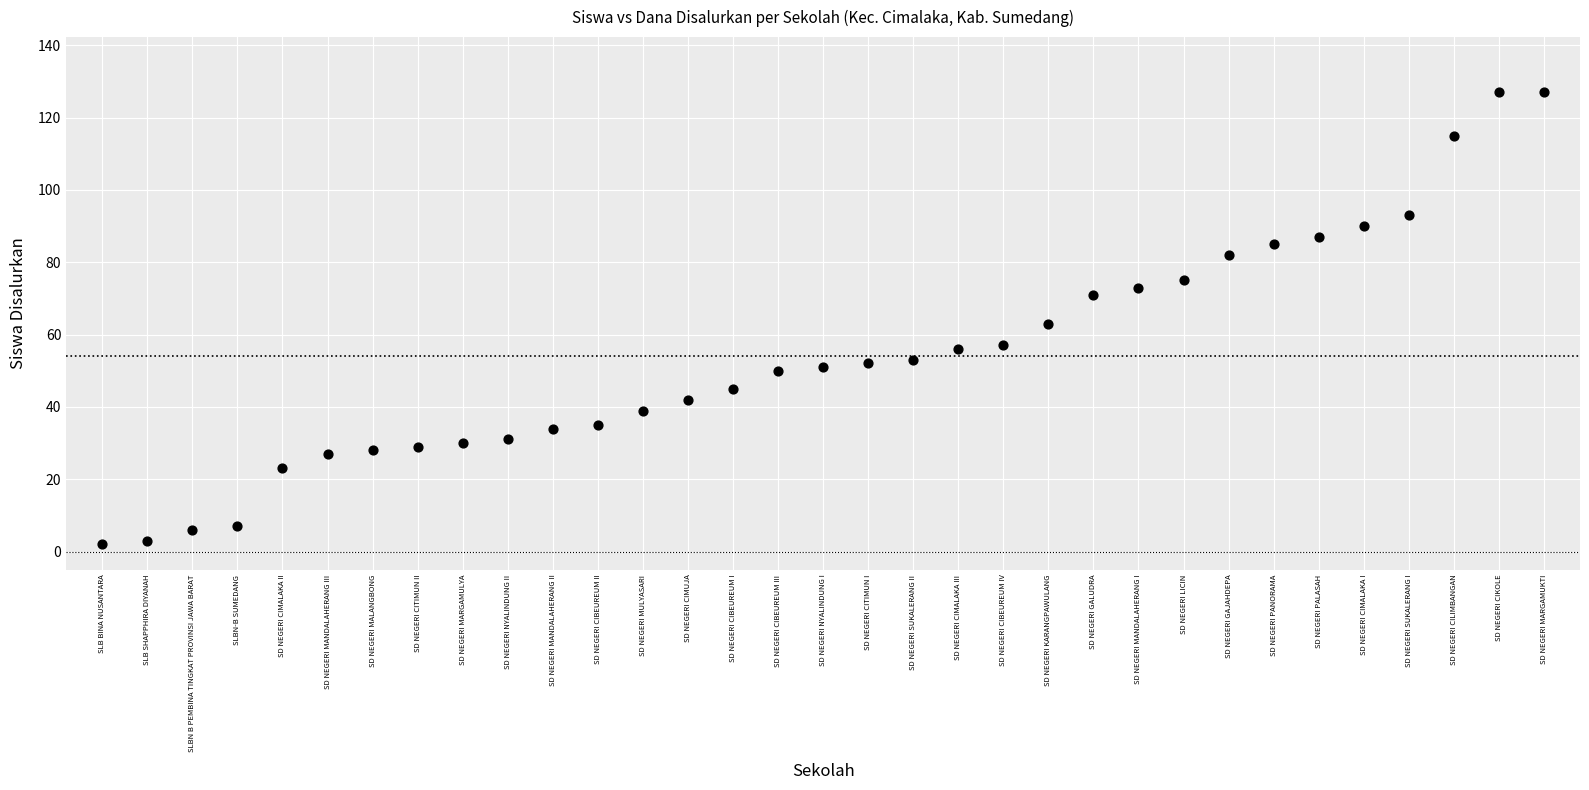

What is the range of Y values (max minus min)?

125